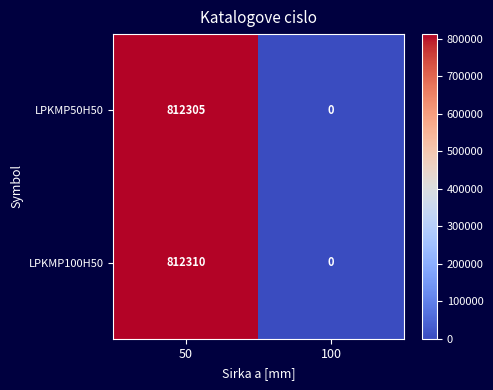

Is the value of LPKMP50H50 at 50 greater than the value of LPKMP100H50 at 100?

Yes